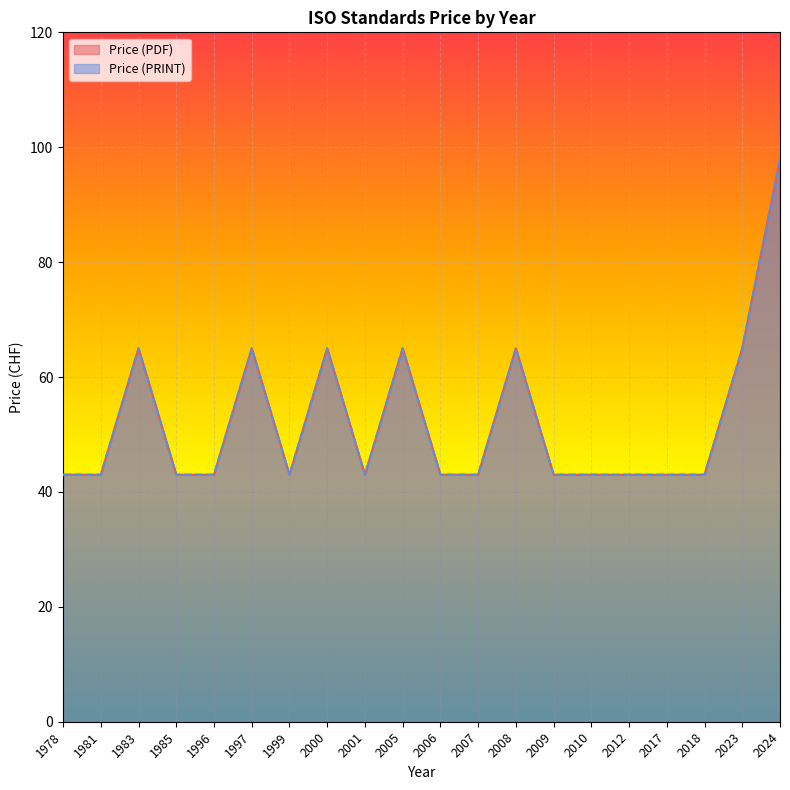

Reading left to right, transcribe all the data shown in this chart.

Price (PDF): 1978=43	1981=43	1983=65	1985=43	1996=43	1997=65	1999=43	2000=65	2001=43	2005=65	2006=43	2007=43	2008=65	2009=43	2010=43	2012=43	2017=43	2018=43	2023=65	2024=98
Price (PRINT): 1978=43	1981=43	1983=65	1985=43	1996=43	1997=65	1999=43	2000=65	2001=43	2005=65	2006=43	2007=43	2008=65	2009=43	2010=43	2012=43	2017=43	2018=43	2023=65	2024=98